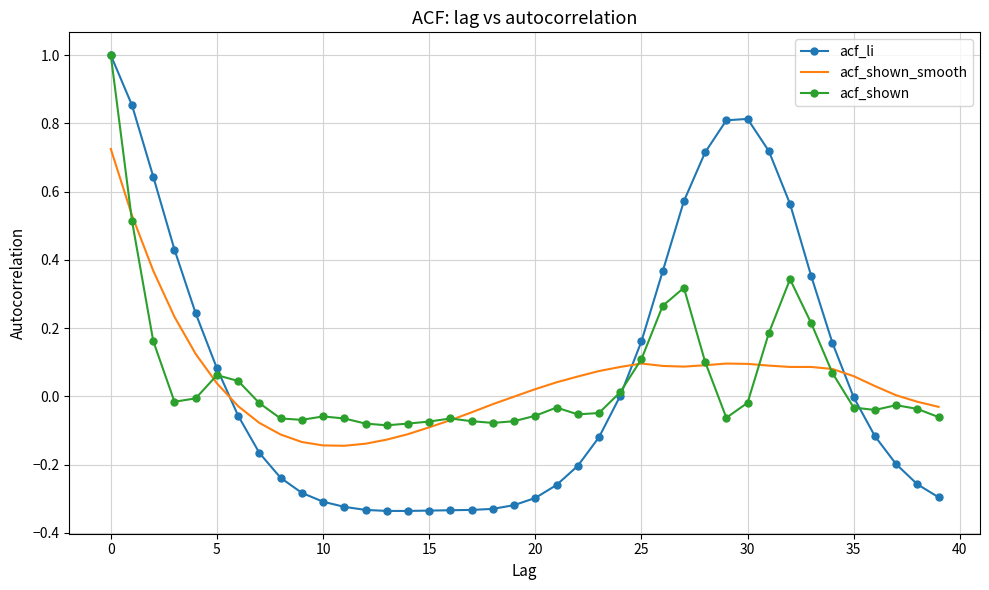

What is the maximum value shown in the chart?

1.0